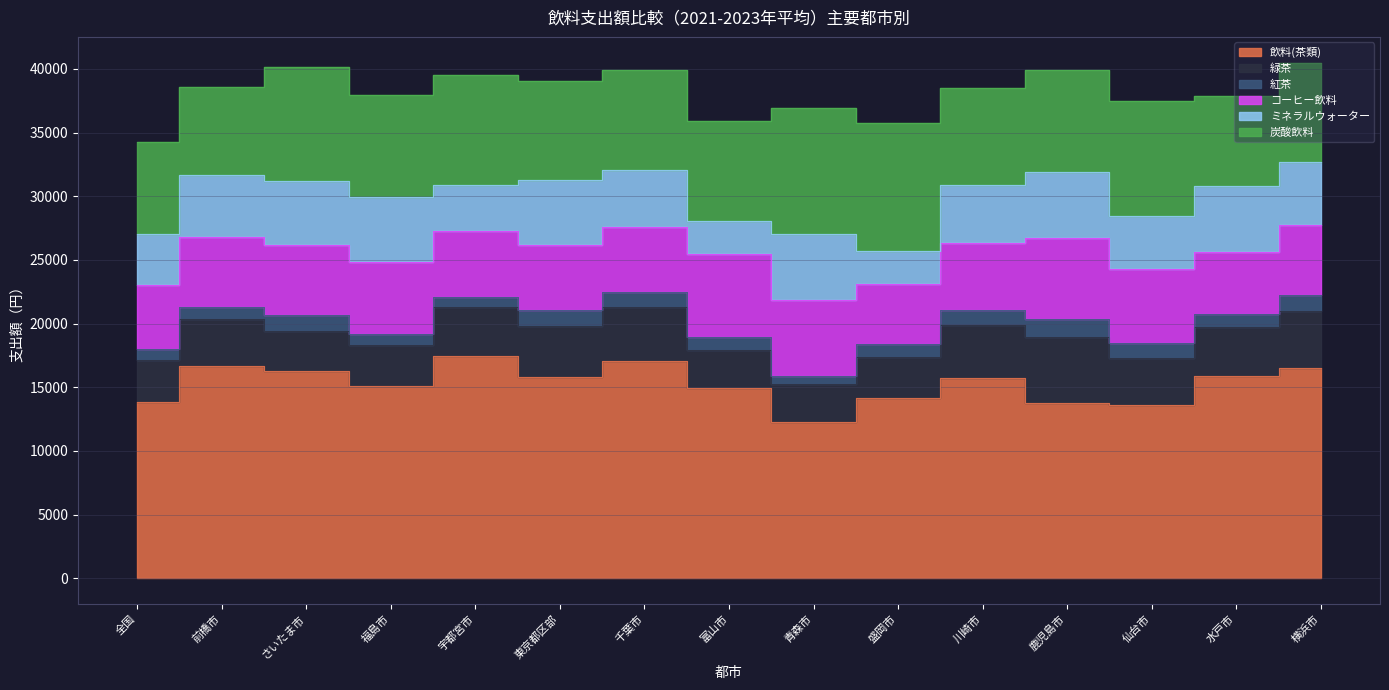

What is the value of the 緑茶 point at the 1st from the left?

3336